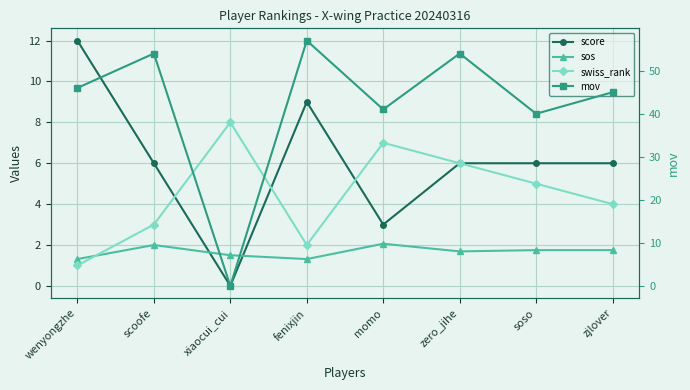

At which category is the sum across all series the highest?

fenixjin